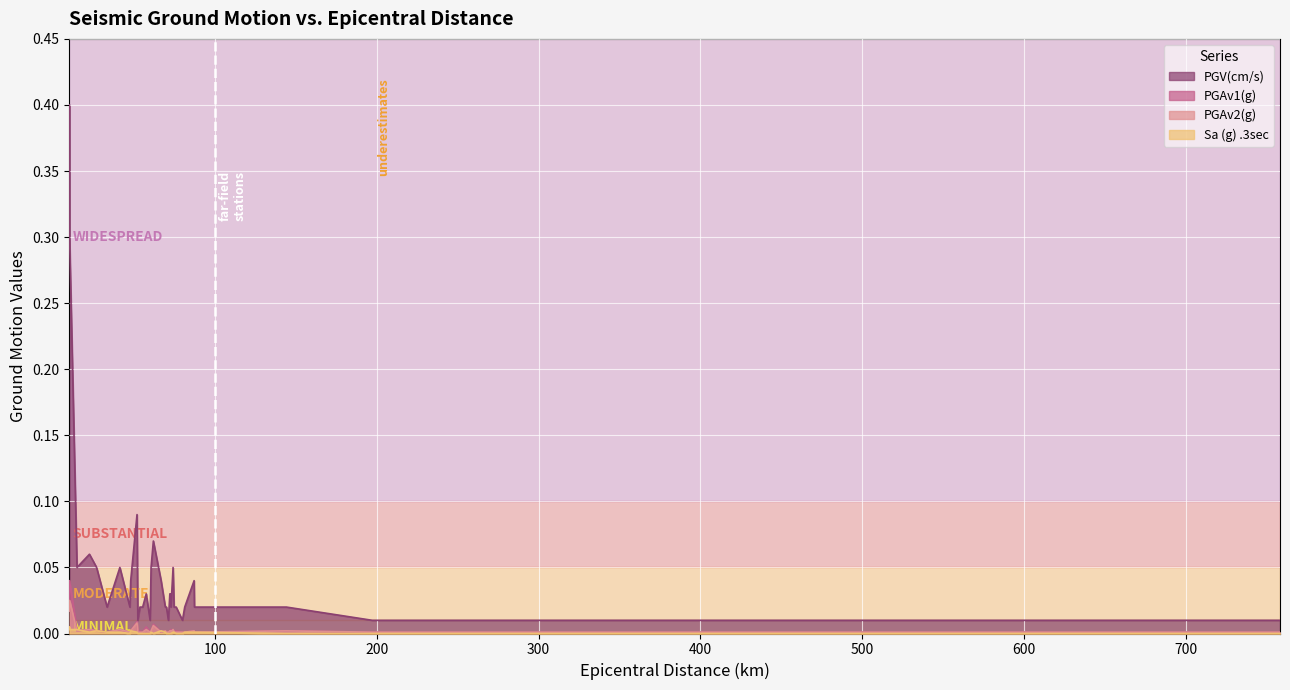

What is the label of the 20th point from the left?

69.9